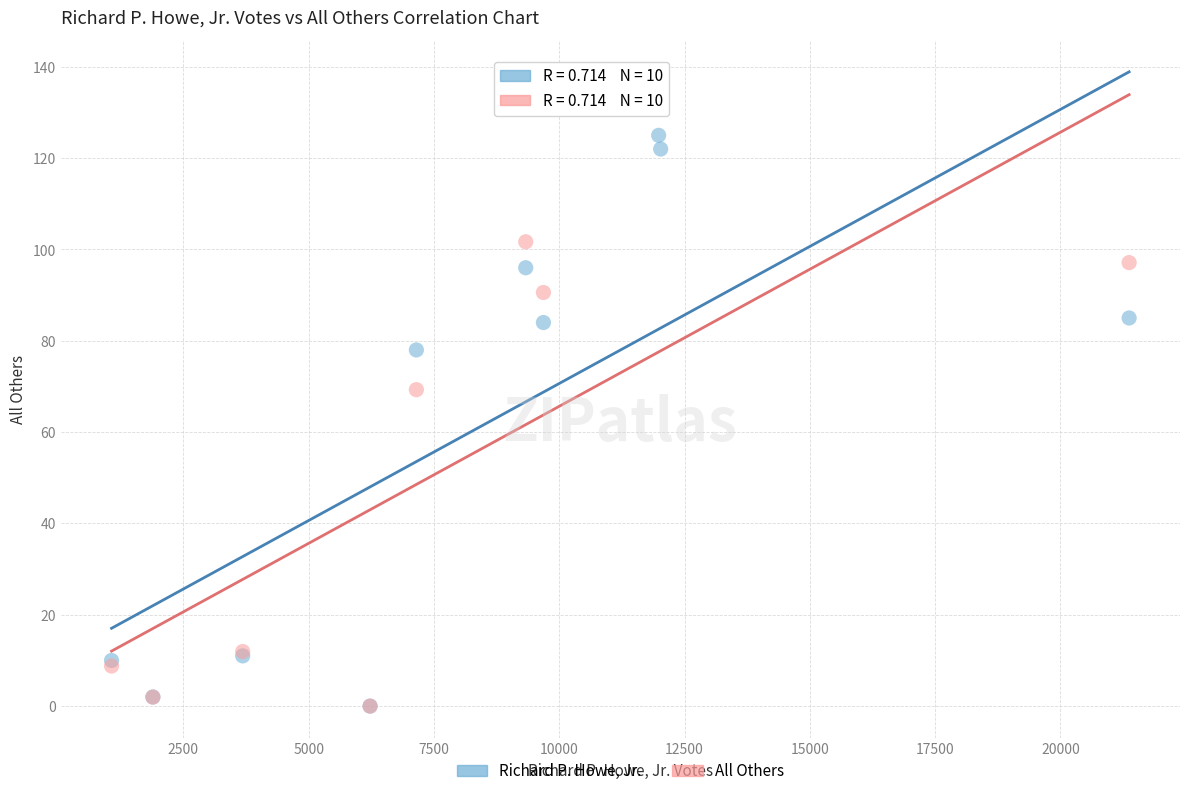

In the Richard P. Howe, Jr. series, what Y value is closest to 62?

78.0